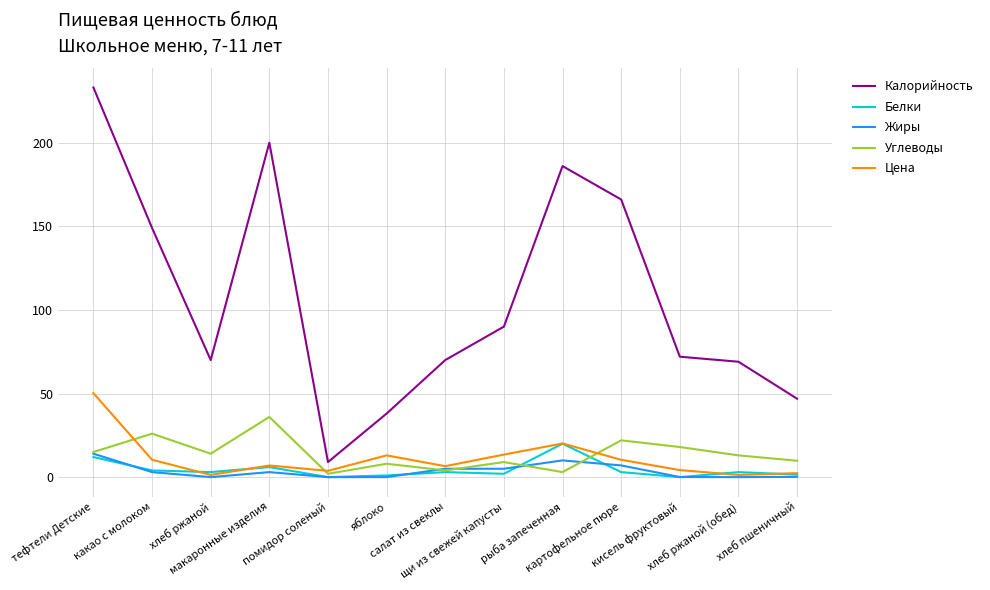

Which series changed the most between щи из свежей капусты and хлеб ржаной (обед)?

Калорийность